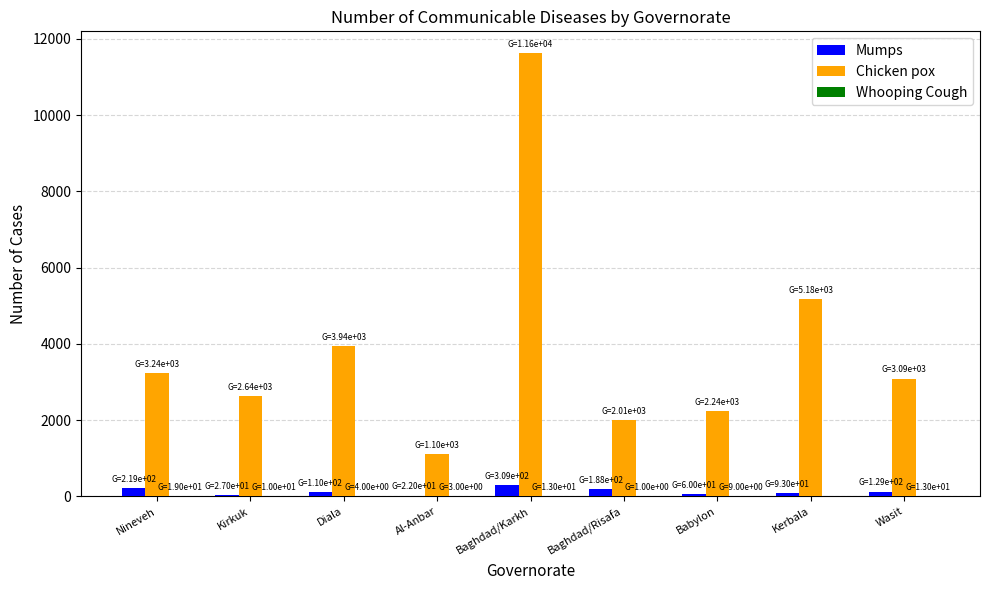

Count the number of categories in the chart.

9